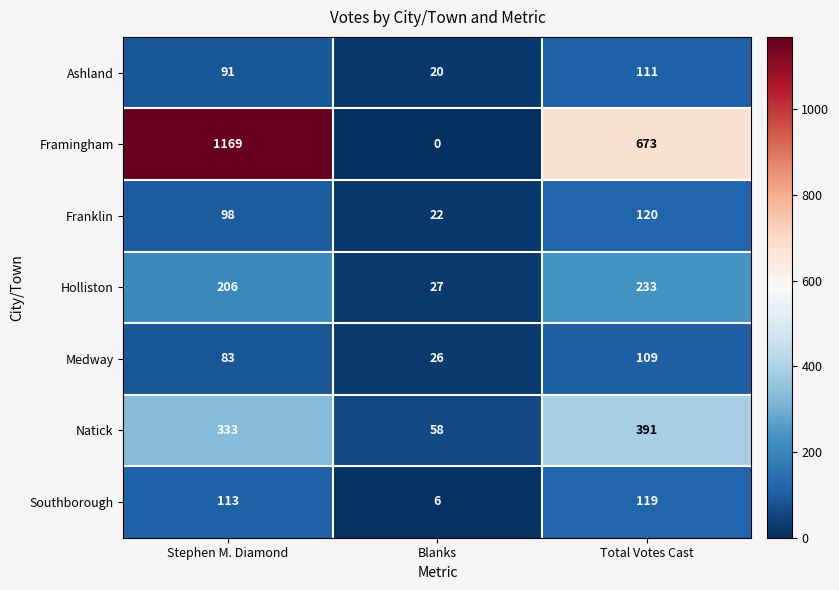

The Framingham series shows 673 at Total Votes Cast. True or false?

True